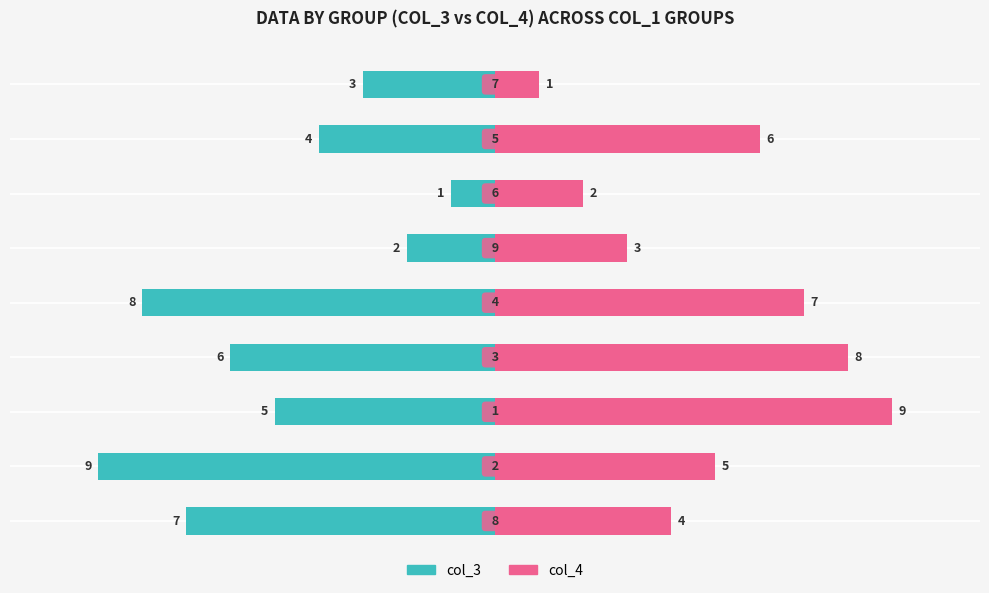

What is the highest value of the col_4 series?

9